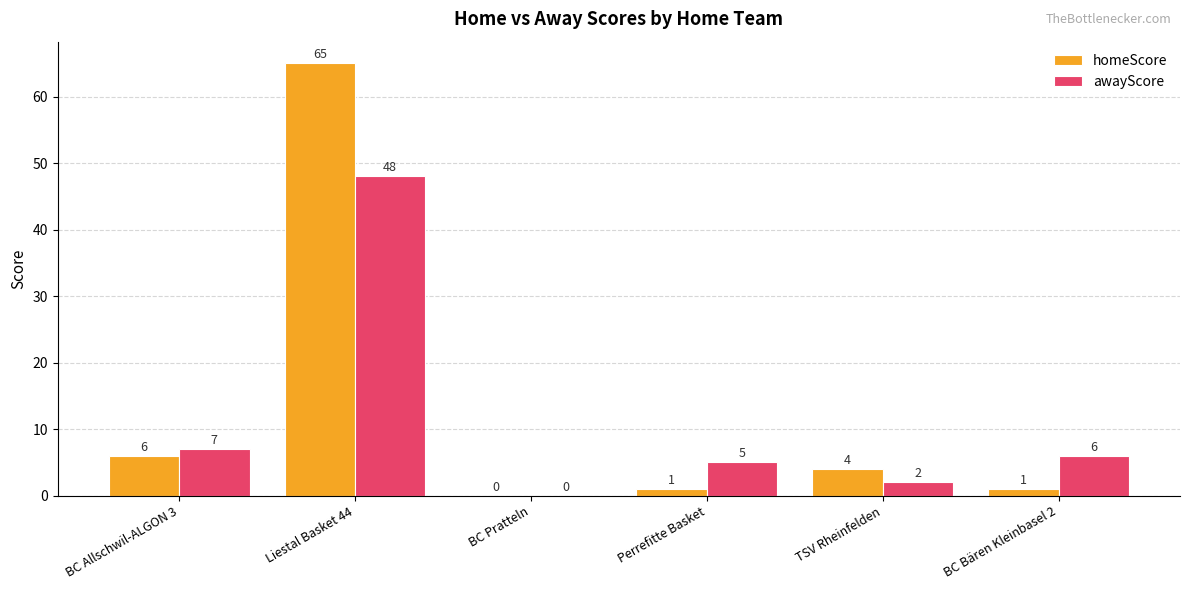

Which category has the highest value in the homeScore series?

Liestal Basket 44